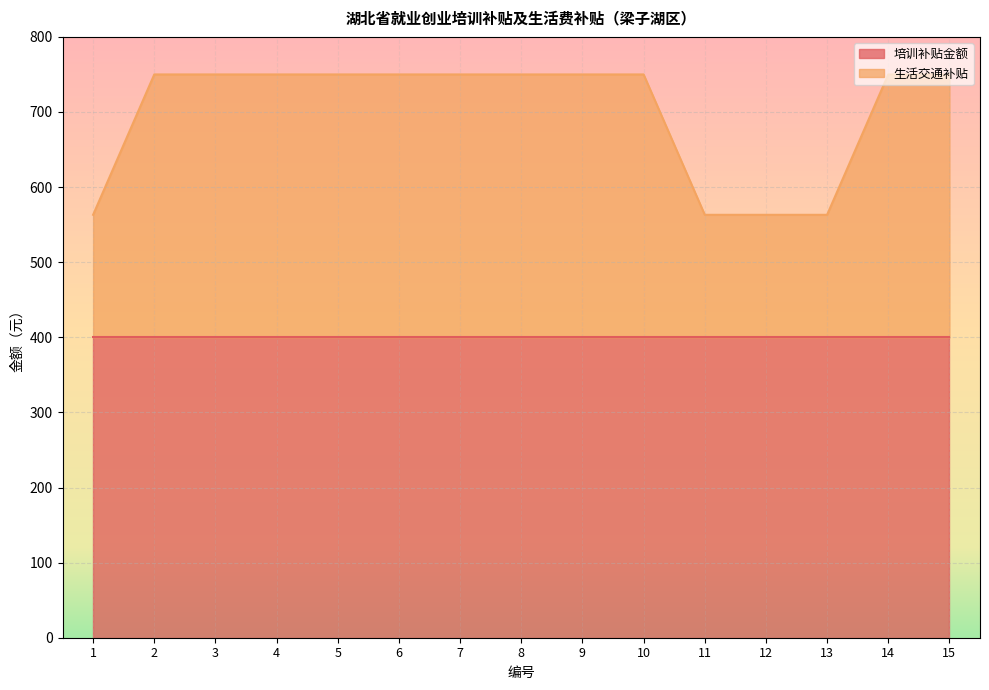

How many values are below 750?

4